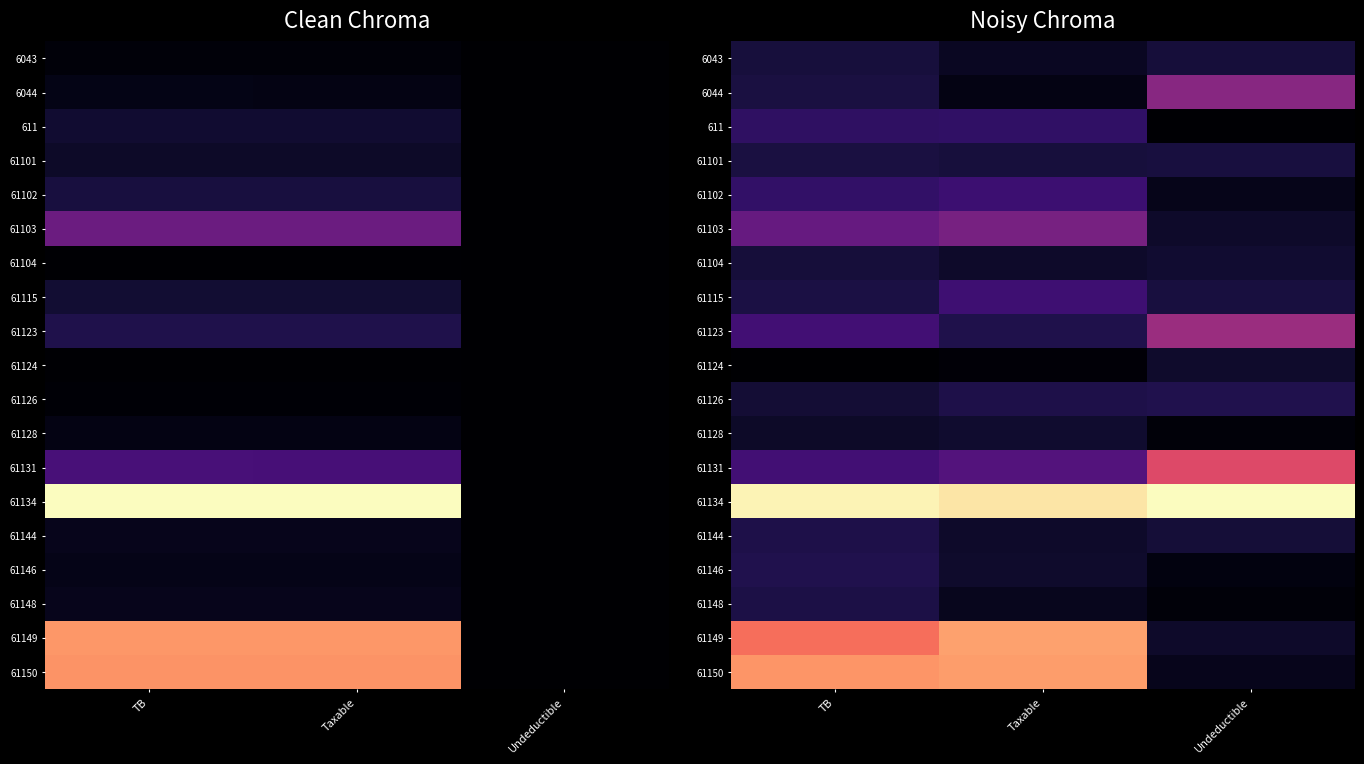

The 61150 series shows 0.1 at Undeductible. True or false?

False